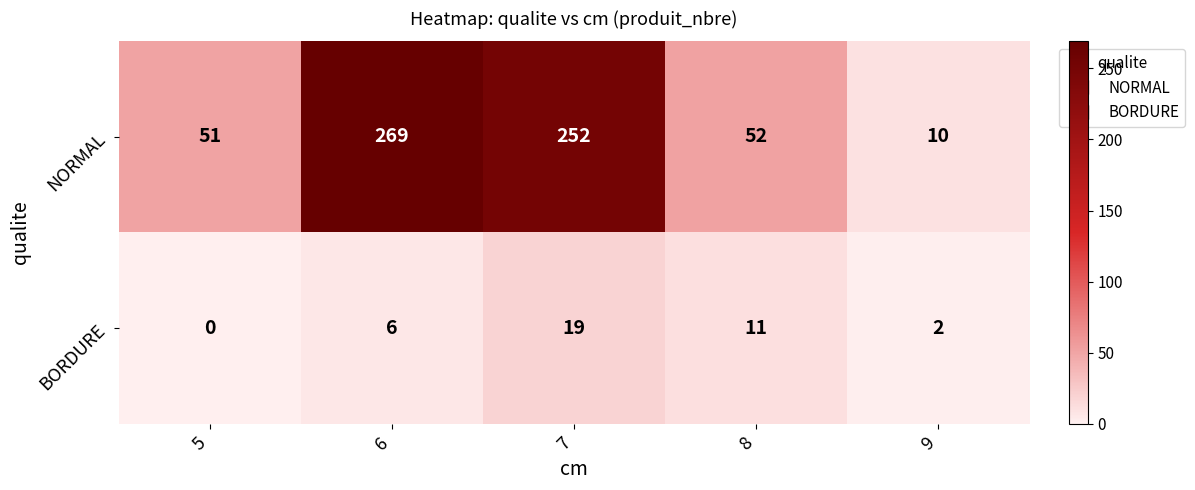

What is the difference between the second highest and minimum values in the BORDURE series?

11